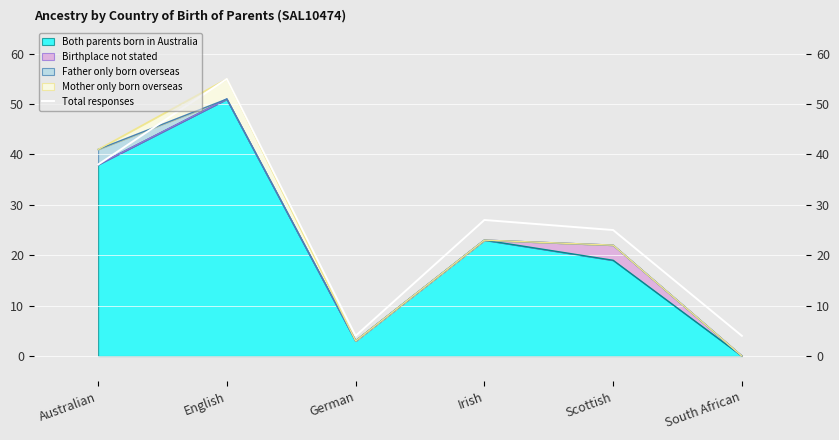

How many points are lower than both their immediate neighbors (excluding endpoints)?

1